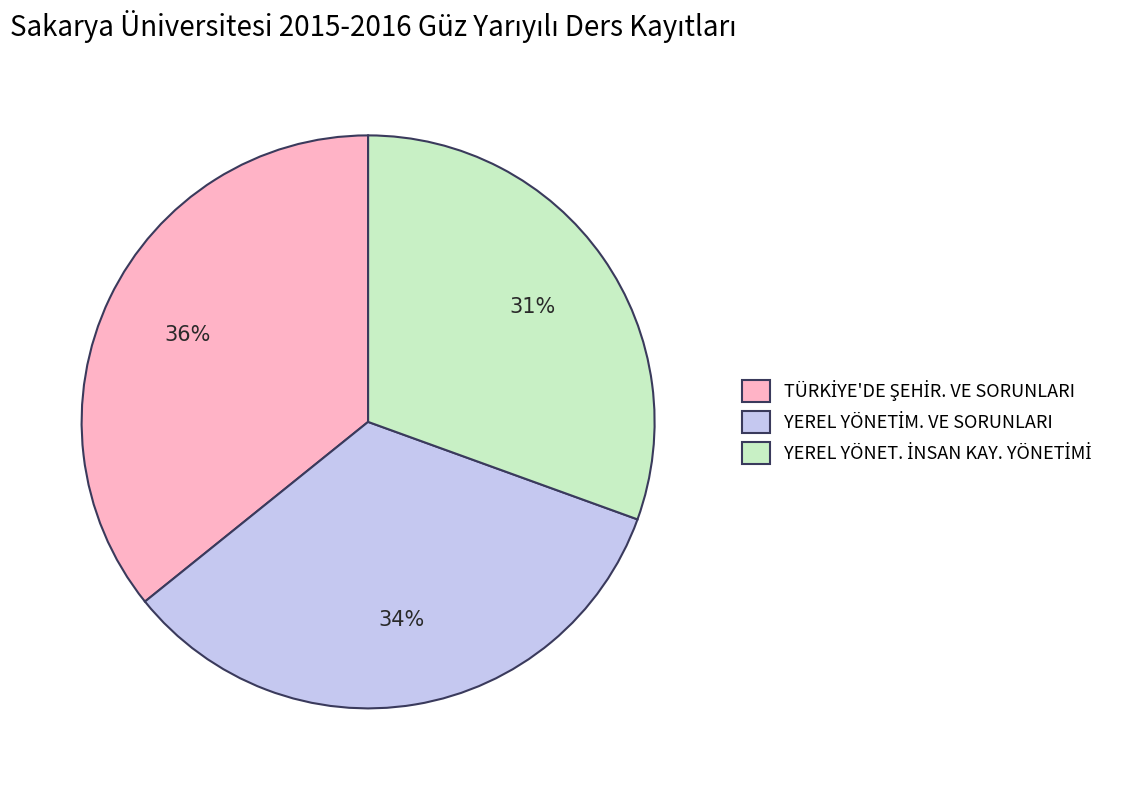

To the nearest percent, what is the average slice percentage?

33%